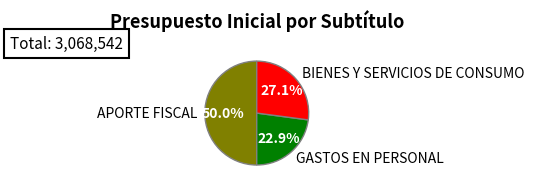

What is the smallest slice in the pie chart?

GASTOS EN PERSONAL